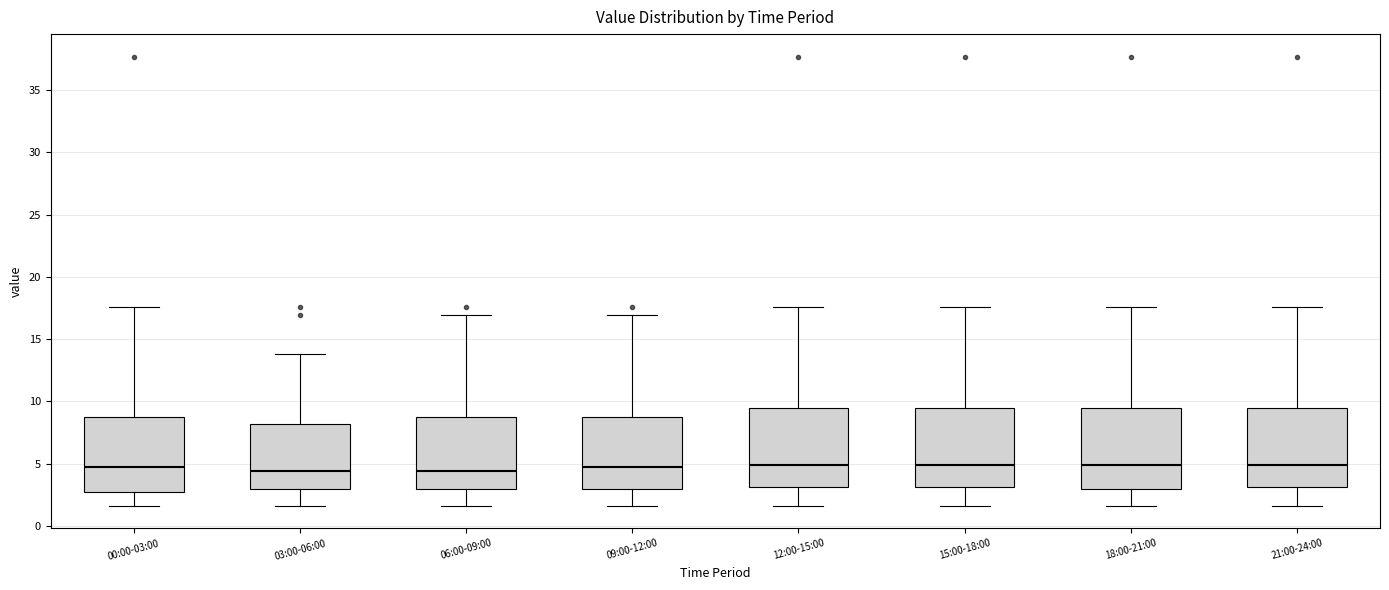

Reading left to right, transcribe this box plot: for each box, give where its median line is, the range the box spans, and where its two whiskers end, as read against the y-axis. The values are not printed on the chart, so give them approximately, as read against the axis.

00:00-03:00: median 4.5, box 2.5 to 8.5, whiskers 1.5 to 17.5
03:00-06:00: median 4.5, box 3.0 to 8.0, whiskers 1.5 to 14.0
06:00-09:00: median 4.5, box 3.0 to 8.5, whiskers 1.5 to 17.0
09:00-12:00: median 4.5, box 3.0 to 8.5, whiskers 1.5 to 17.0
12:00-15:00: median 5.0, box 3.0 to 9.5, whiskers 1.5 to 17.5
15:00-18:00: median 5.0, box 3.0 to 9.5, whiskers 1.5 to 17.5
18:00-21:00: median 5.0, box 3.0 to 9.5, whiskers 1.5 to 17.5
21:00-24:00: median 5.0, box 3.0 to 9.5, whiskers 1.5 to 17.5